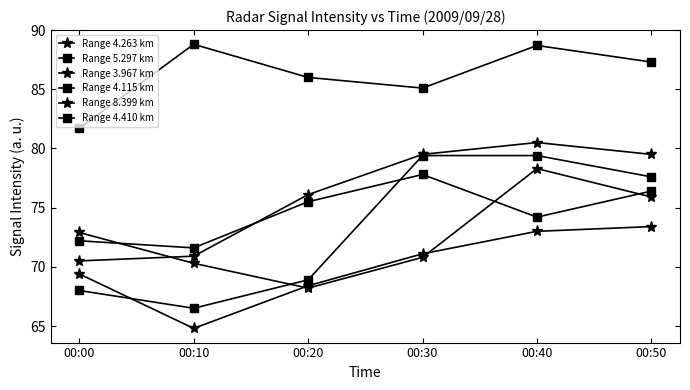

Reading left to right, list all the values displayed in this chart.

Range 4.263 km: 72.9	70.3	68.2	70.8	78.3	75.9
Range 5.297 km: 81.7	88.8	86.0	85.1	88.7	87.3
Range 3.967 km: 70.5	70.9	76.1	79.5	80.5	79.5
Range 4.115 km: 68.0	66.5	68.9	79.4	79.4	77.6
Range 8.399 km: 69.4	64.8	68.4	71.1	73.0	73.4
Range 4.410 km: 72.2	71.6	75.5	77.8	74.2	76.4